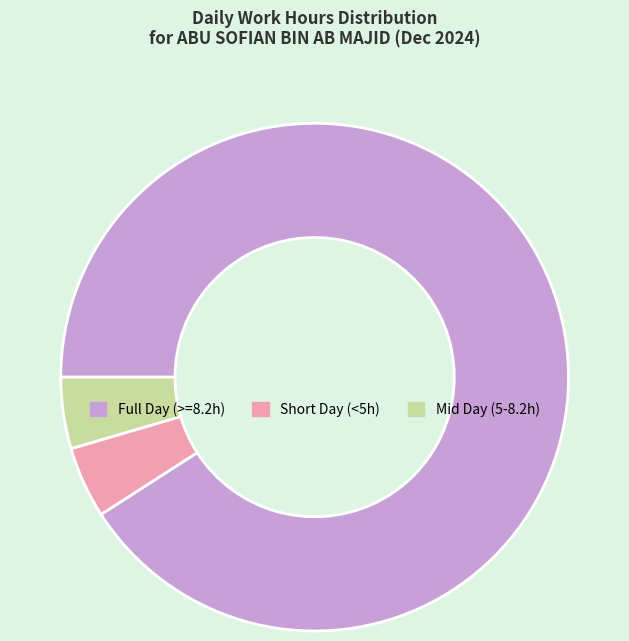

Is there any slice that represents more than half of the pie?

Yes